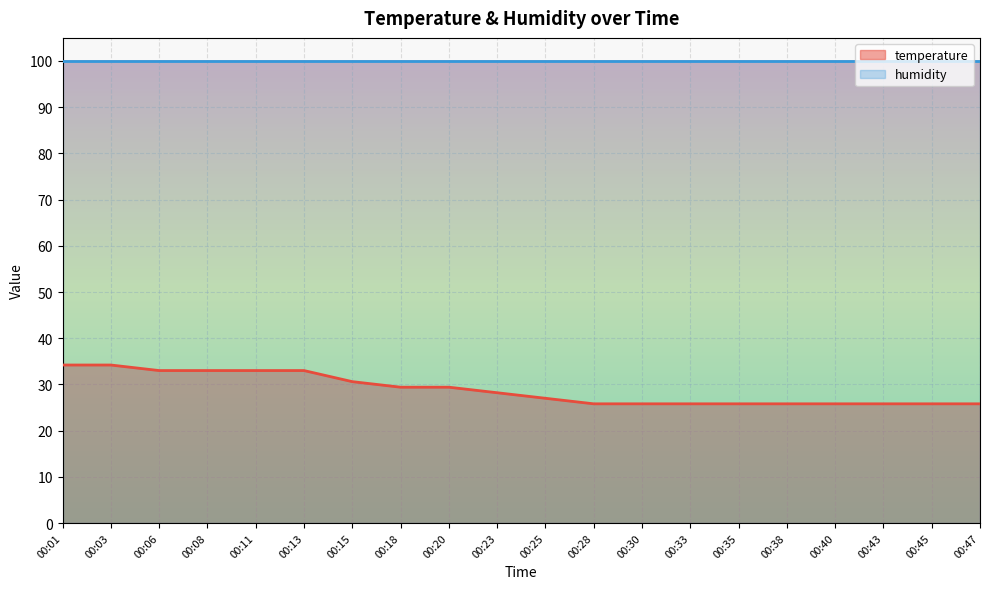

True or false: there are more than 2 points higher than both neighbors.

False